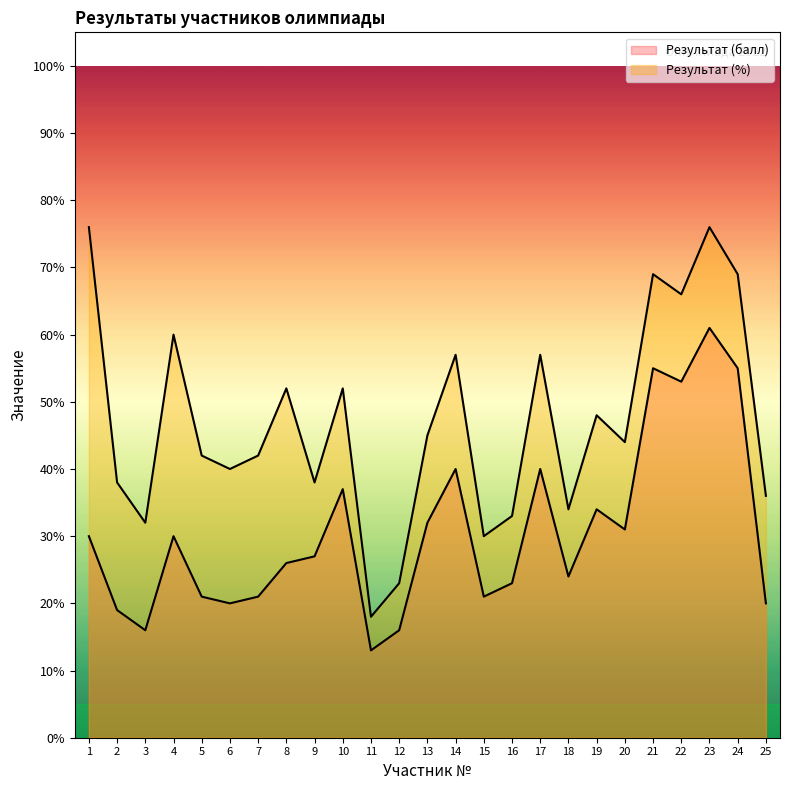

At which category does Результат (балл) reach its first local peak?

4